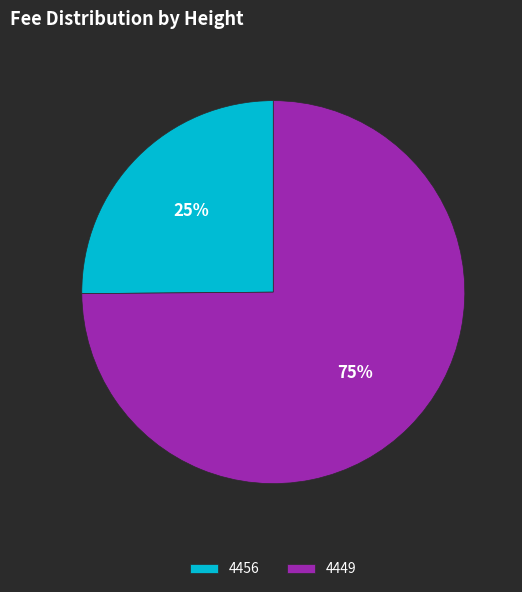

Which slice is the smallest?

4456